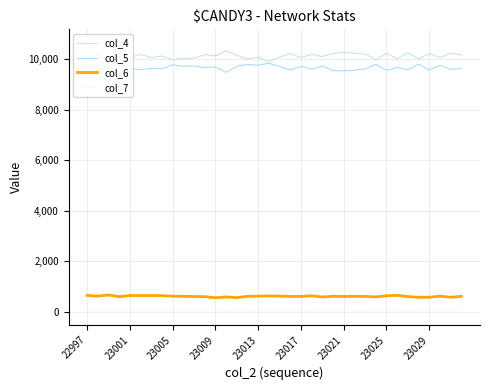

Which series has the largest total across all categories?

col_4